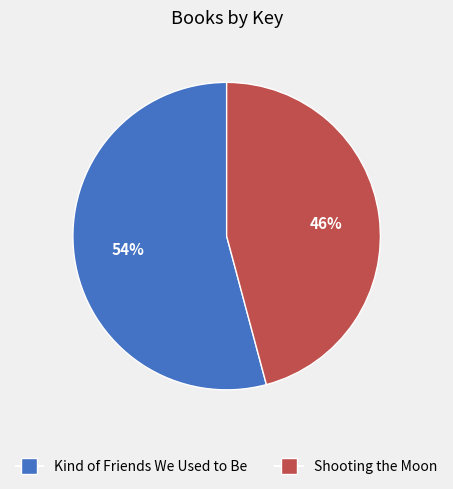

To the nearest percent, what is the average slice percentage?

50%